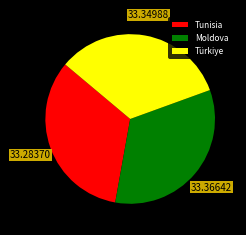

What is the ratio of the value at Türkiye to the value at Tunisia?

1.0